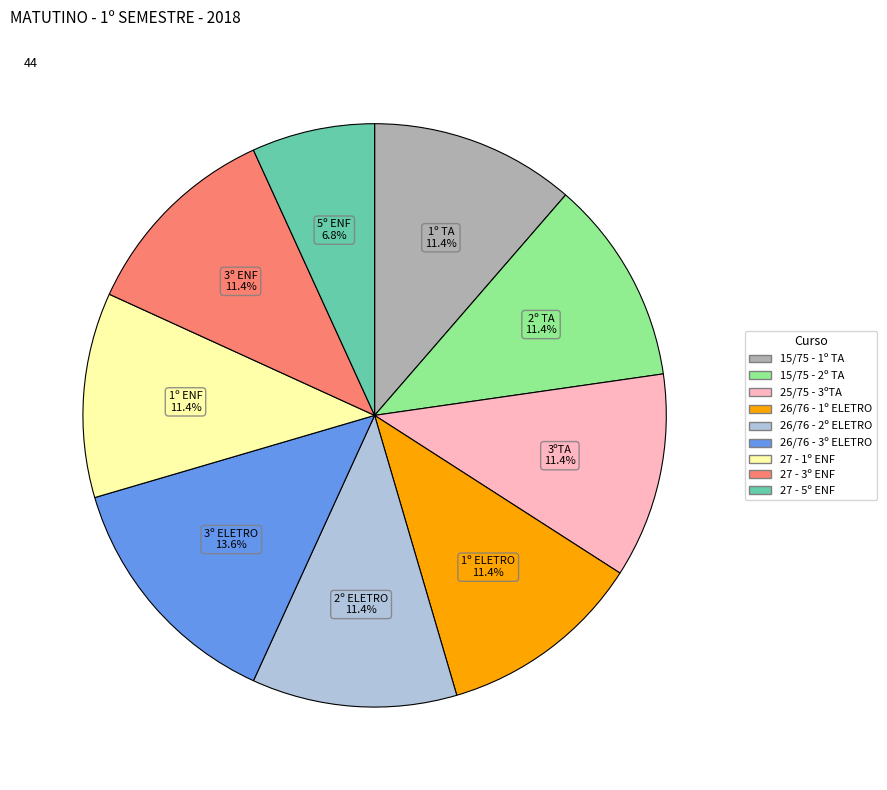

How many segments does this pie chart have?

9